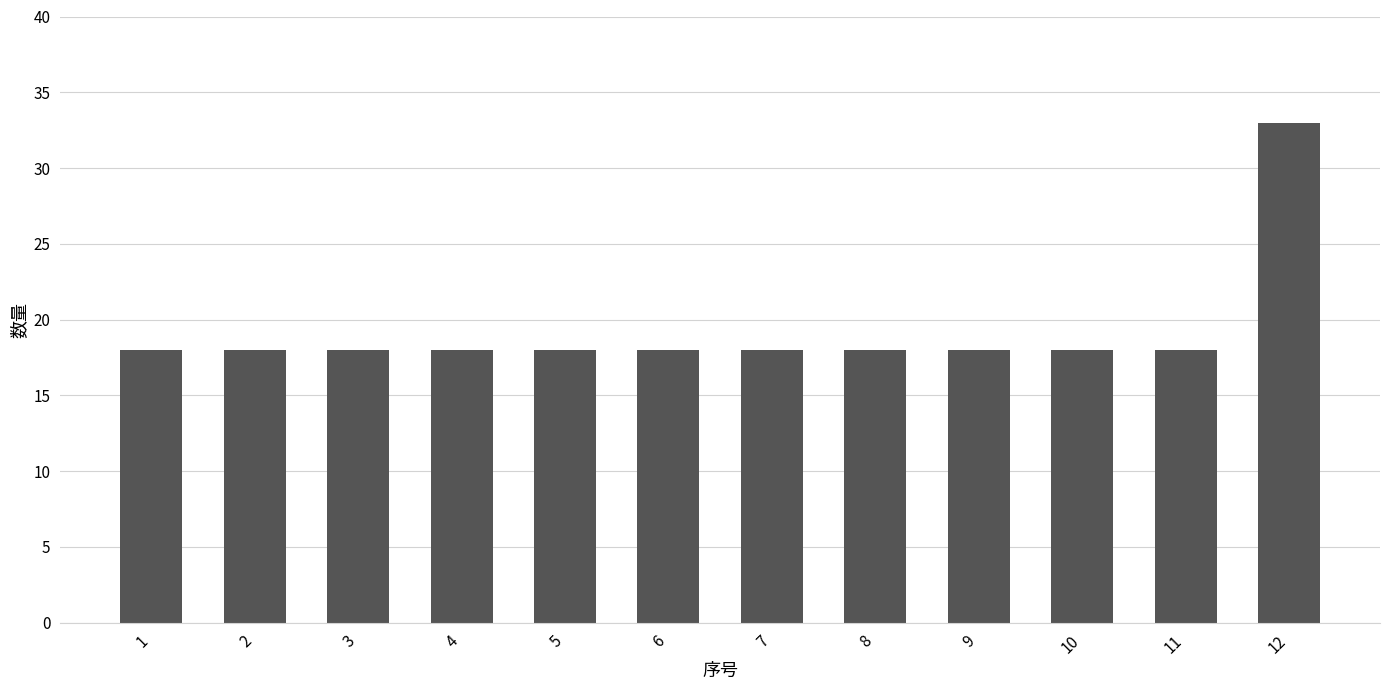

What is the maximum value shown in the chart?

33